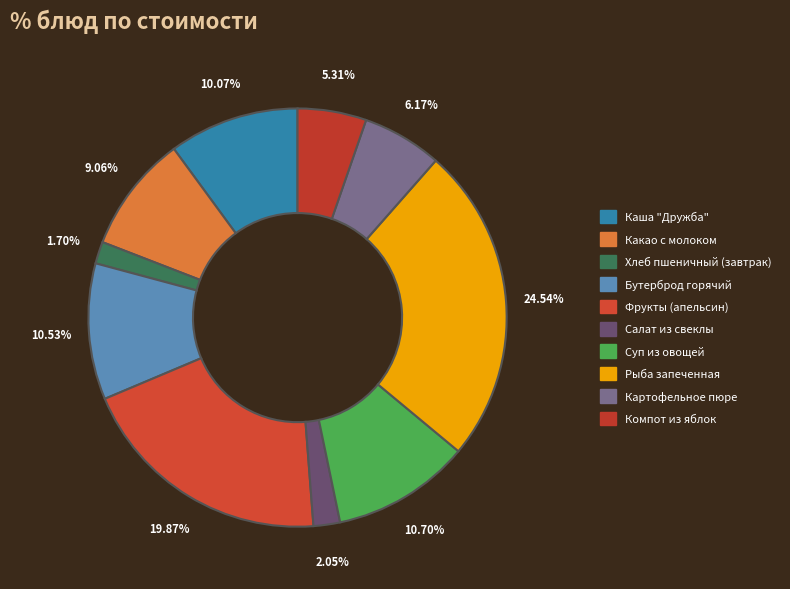

Is there a majority slice in this chart?

No